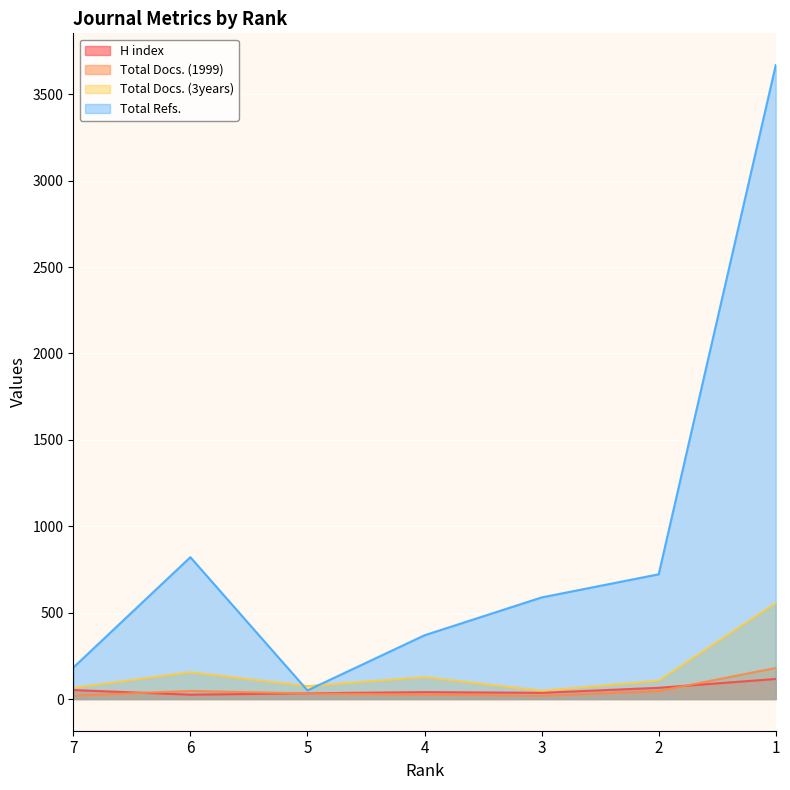

List the series in order of their peak value, lowest first.

H index, Total Docs. (1999), Total Docs. (3years), Total Refs.